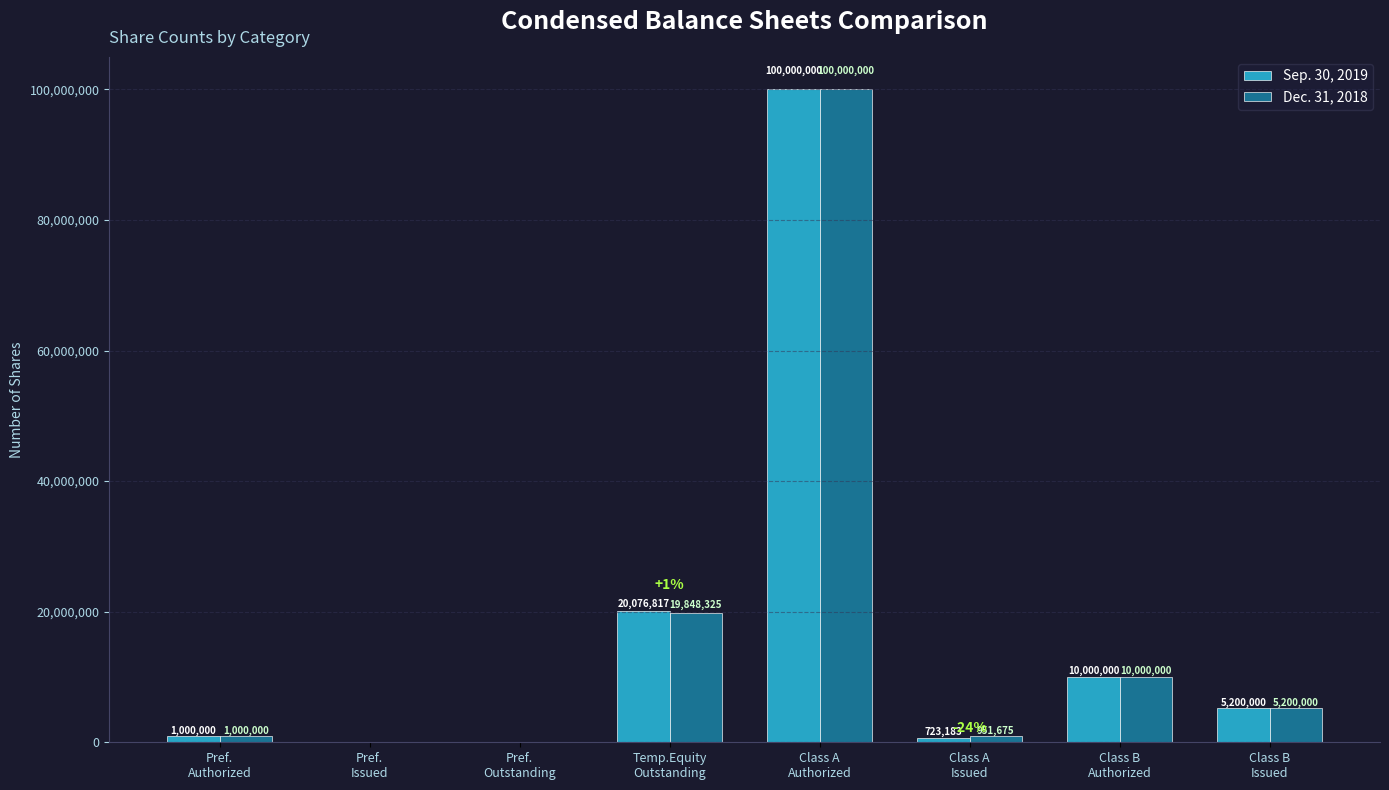

Which label corresponds to the largest value in the chart?

Class A
Authorized